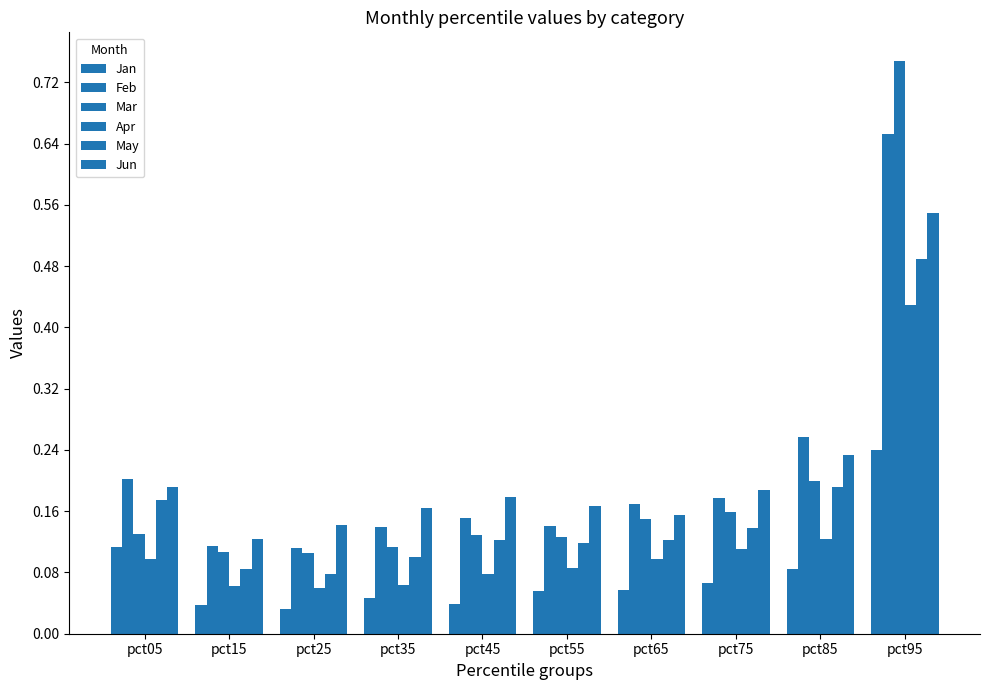

How many groups of bars are there?

10